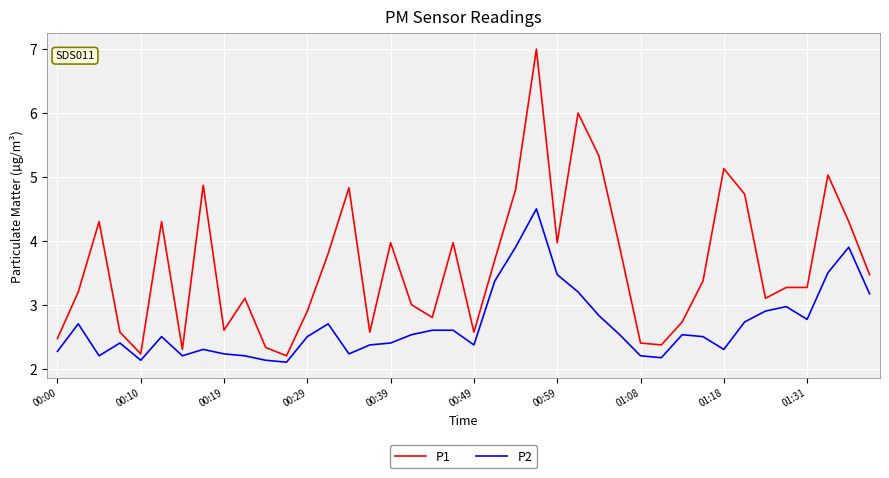

What is the highest value of the P1 series?

7.0